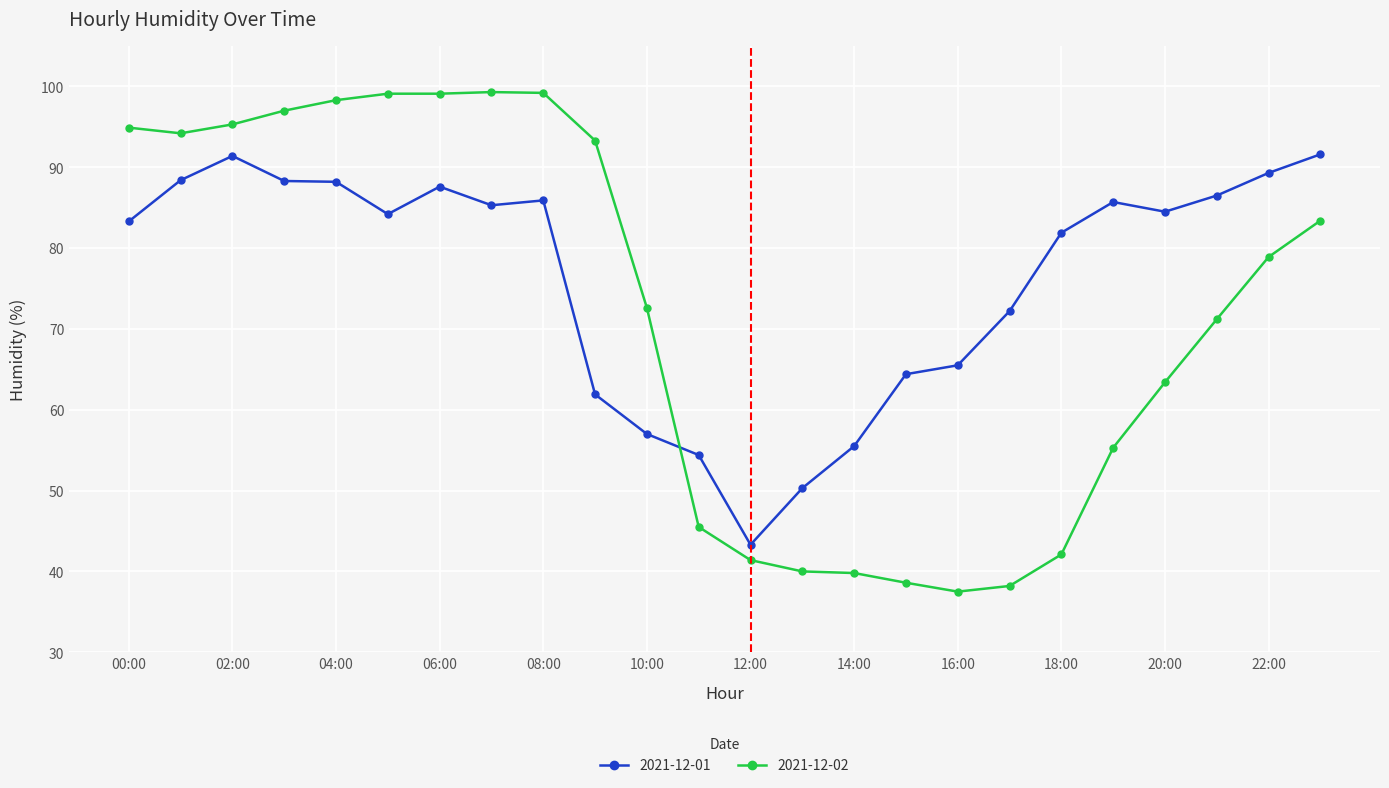

What is the difference between the second highest and minimum values in the 2021-12-01 series?

48.1